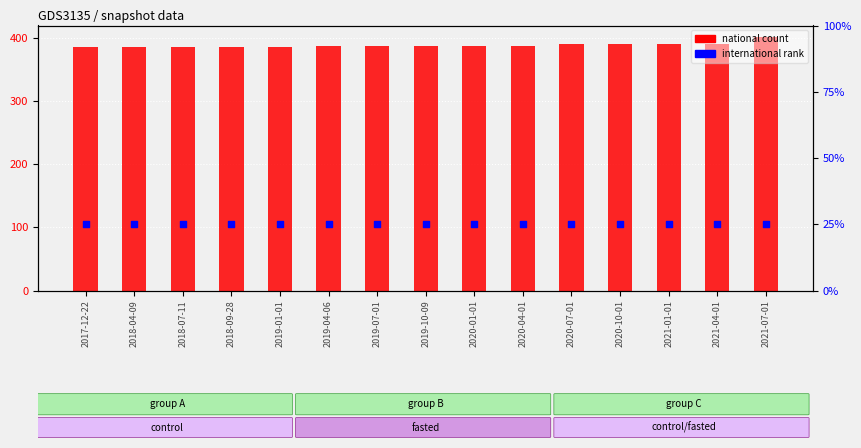

Which series contains the lowest Y value?

international rank